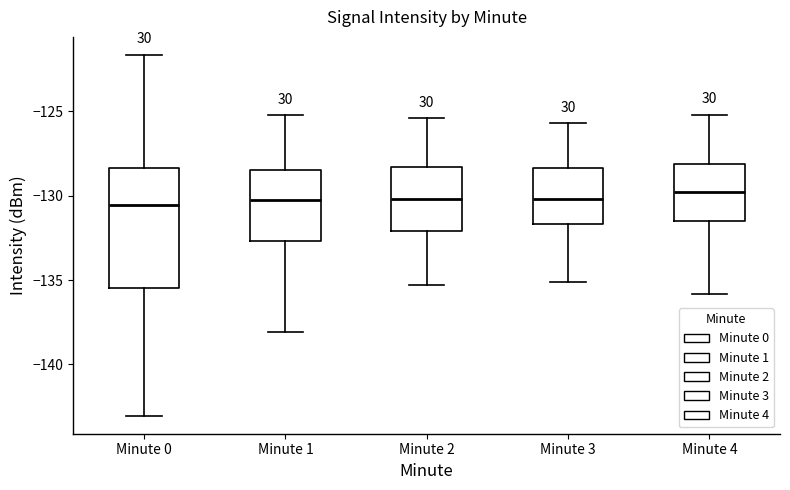

Reading left to right, transcribe this box plot: for each box, give where its median line is, the range the box spans, and where its two whiskers end, as read against the y-axis. The values are not printed on the chart, so give them approximately, as read against the axis.

Minute 0: median -130.5, box -135.5 to -128.5, whiskers -143.0 to -121.5
Minute 1: median -130.0, box -132.5 to -128.5, whiskers -138.0 to -125.0
Minute 2: median -130.0, box -132.0 to -128.5, whiskers -135.5 to -125.5
Minute 3: median -130.0, box -131.5 to -128.5, whiskers -135.0 to -125.5
Minute 4: median -130.0, box -131.5 to -128.0, whiskers -136.0 to -125.0